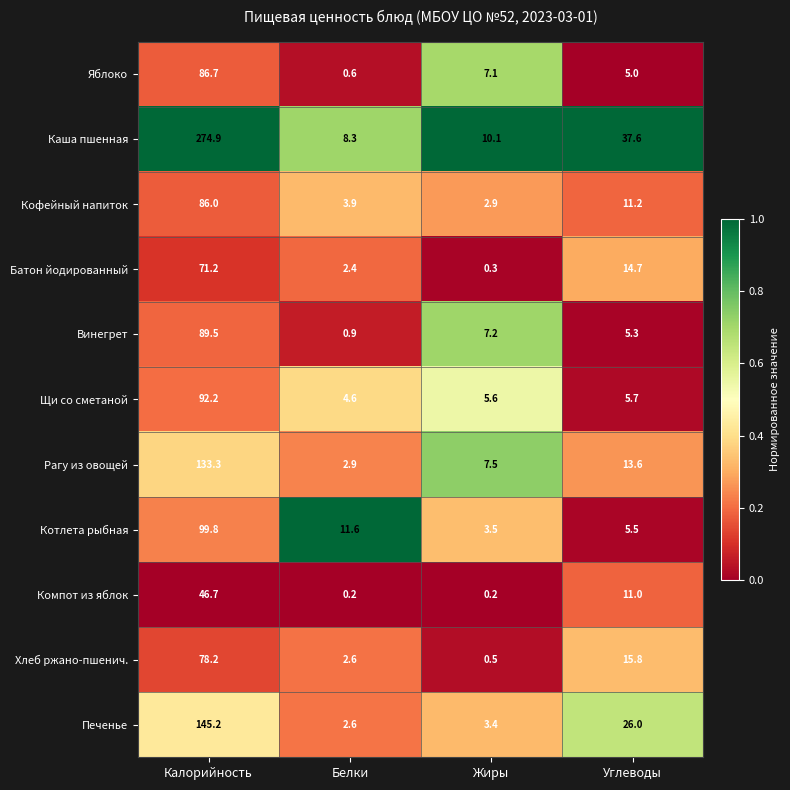

Which series has the largest total across all categories?

Каша пшенная